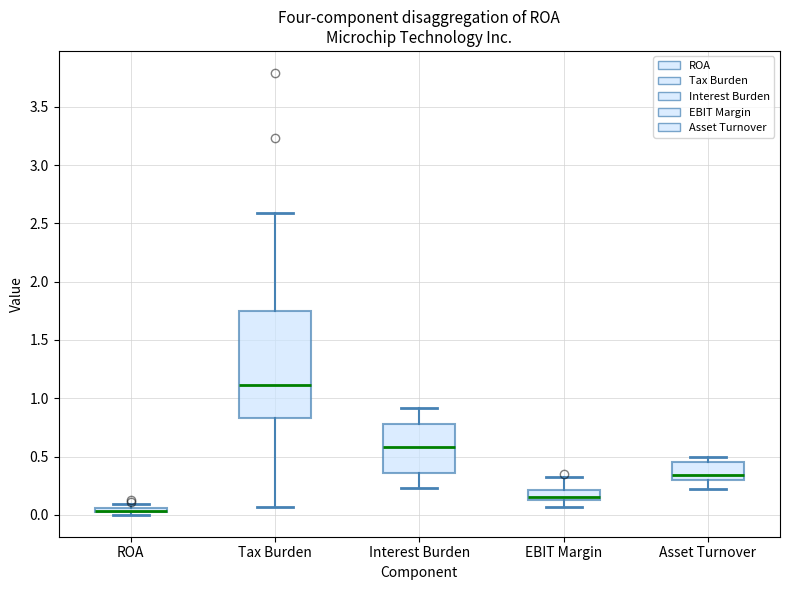

Which box is the tallest, from its lower edge to its upper edge?

Tax Burden